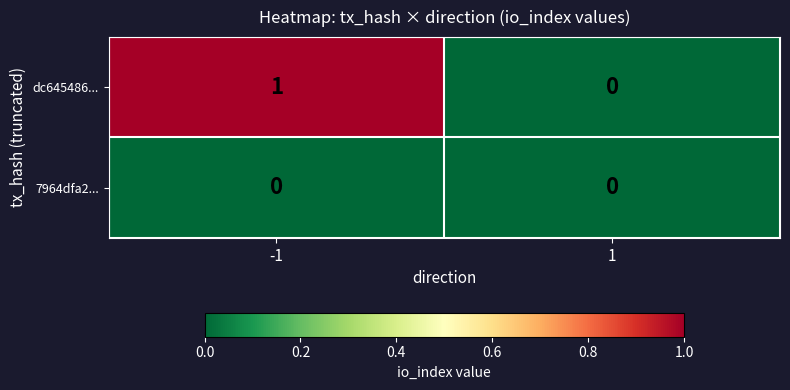

Which series has the largest total across all categories?

dc645486...